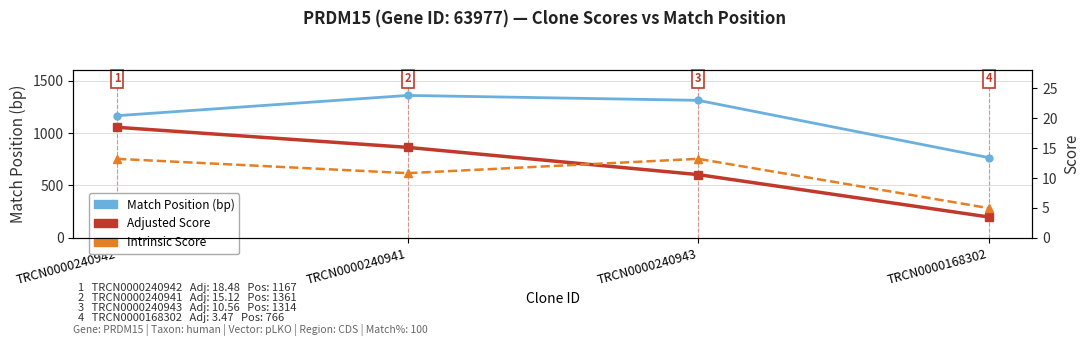

What is the average value of the Match Position series?

1152.0